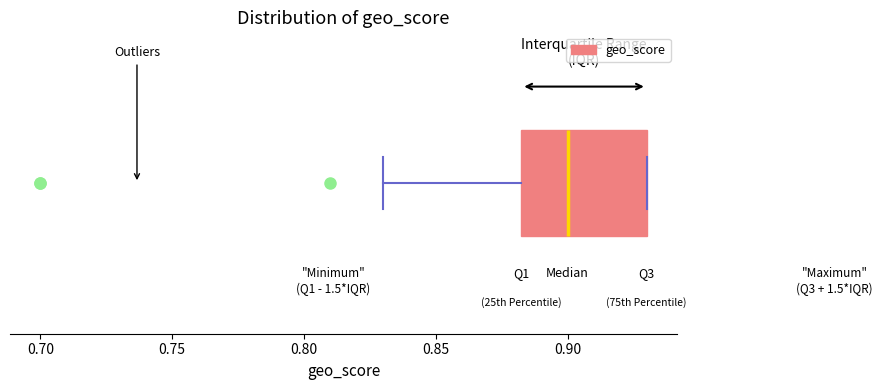

Where does the median line of the box sit on the x-axis? The values are not printed on the chart, so give them approximately, as read against the axis.

0.900